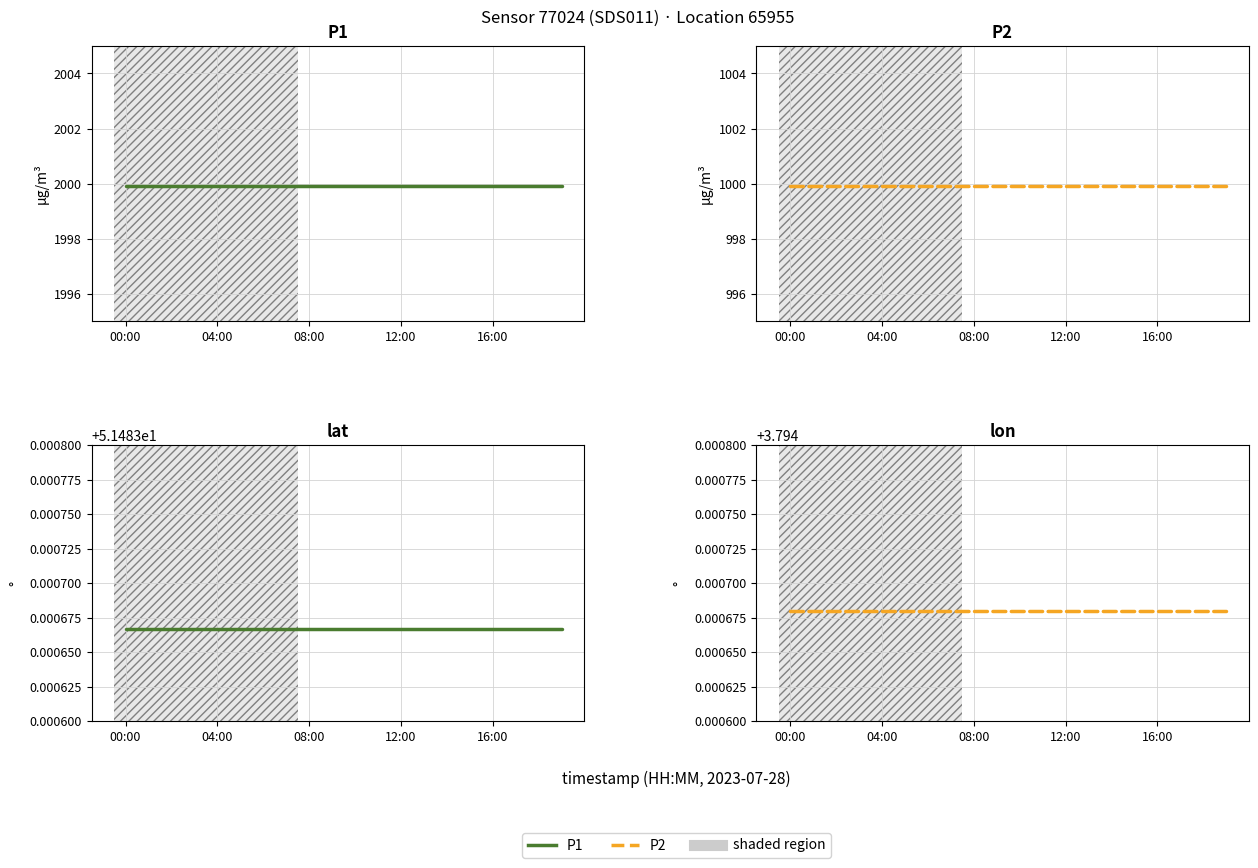

Which series has the largest total across all categories?

P1